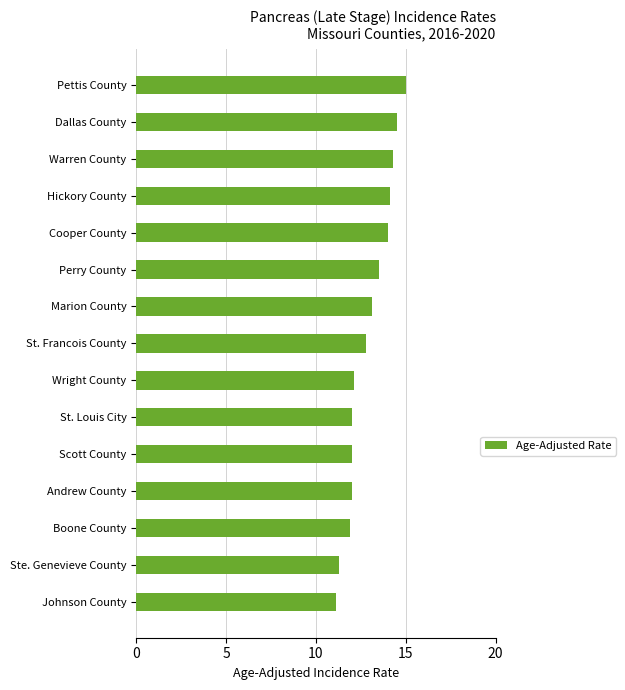

How many bars are there in total?

15